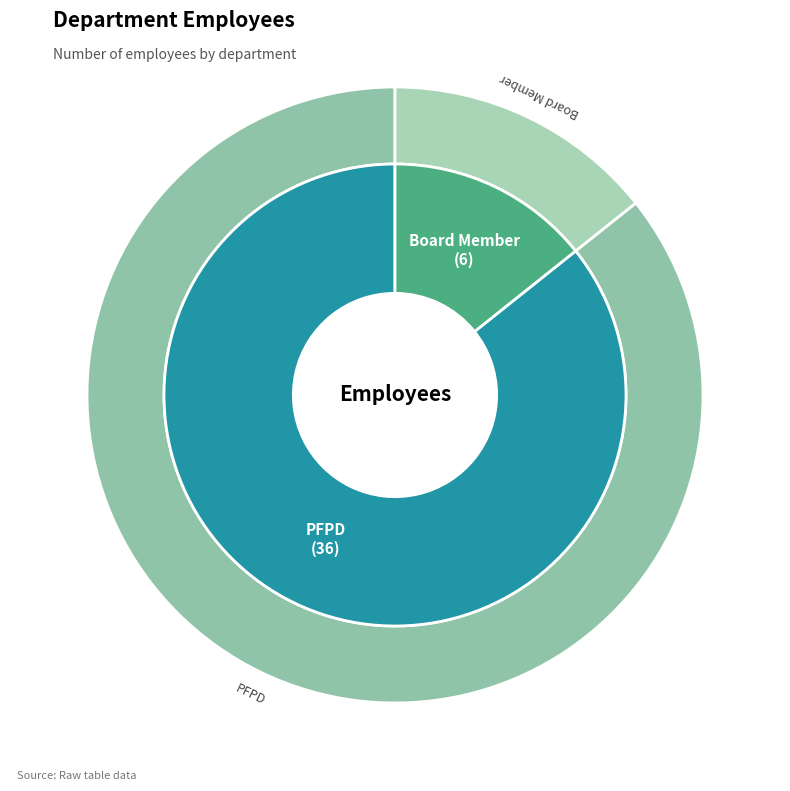

To the nearest percent, what is the difference between the PFPD and Board Member slice percentages?

71%